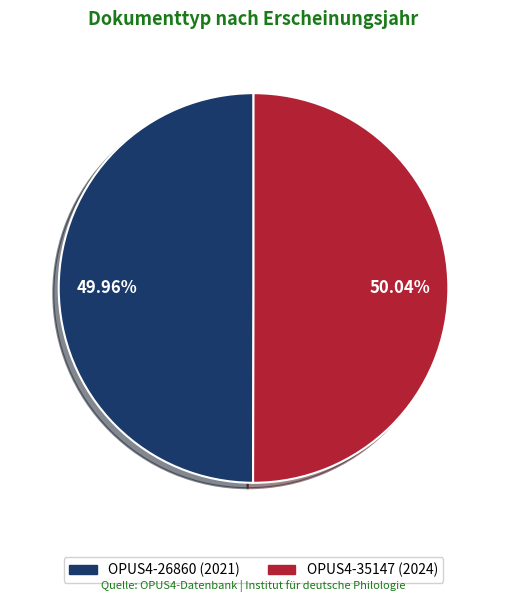

To the nearest percent, what is the combined percentage of OPUS4-35147 and OPUS4-26860?

100%